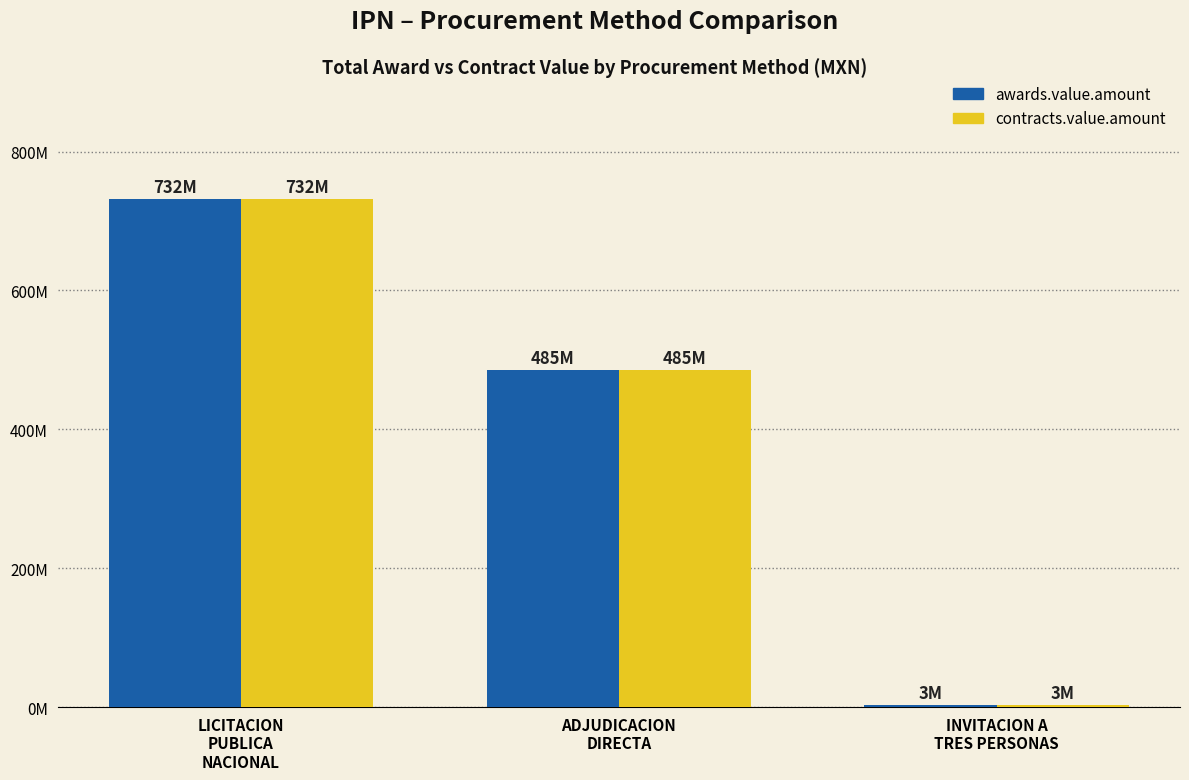

Are the bars grouped side by side (vs. stacked)?

Yes